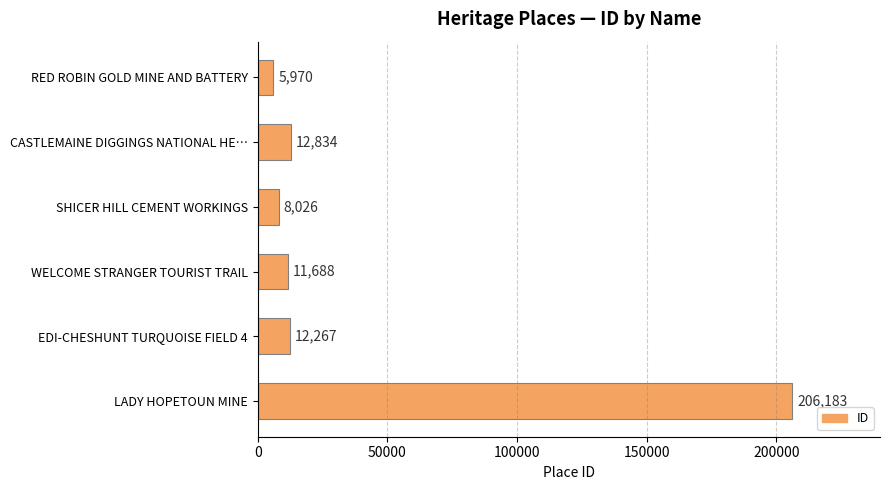

True or false: the data shows 8026 at SHICER HILL CEMENT WORKINGS.

True